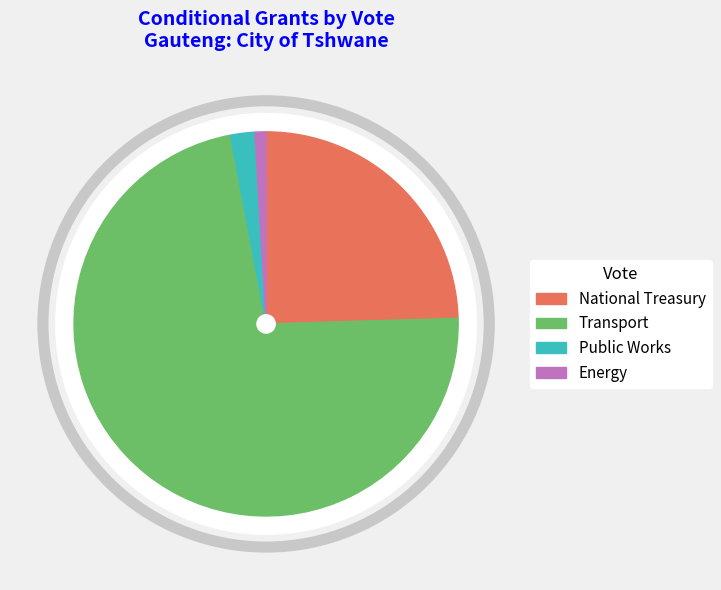

Combined, what portion of the pie is Transport (Vote 37) and Public Works (Vote 6)?

74.5%